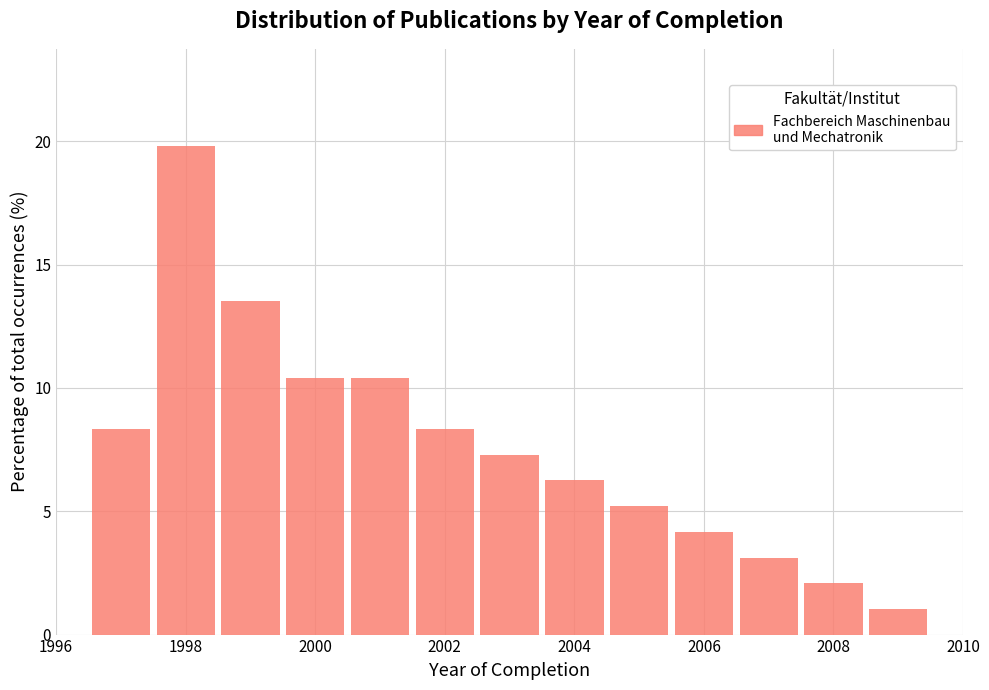

Reading left to right, transcribe this chart: for each bar, give the range it covers on the x-axis and its height. Neither the bar edges nor the heights are printed on the chart, so give them approximately, as read against the axes.

1996.5 to 1997.5: 8.5
1997.5 to 1998.5: 20.0
1998.5 to 1999.5: 13.5
1999.5 to 2000.5: 10.5
2000.5 to 2001.5: 10.5
2001.5 to 2002.5: 8.5
2002.5 to 2003.5: 7.5
2003.5 to 2004.5: 6.5
2004.5 to 2005.5: 5.0
2005.5 to 2006.5: 4.0
2006.5 to 2007.5: 3.0
2007.5 to 2008.5: 2.0
2008.5 to 2009.5: 1.0